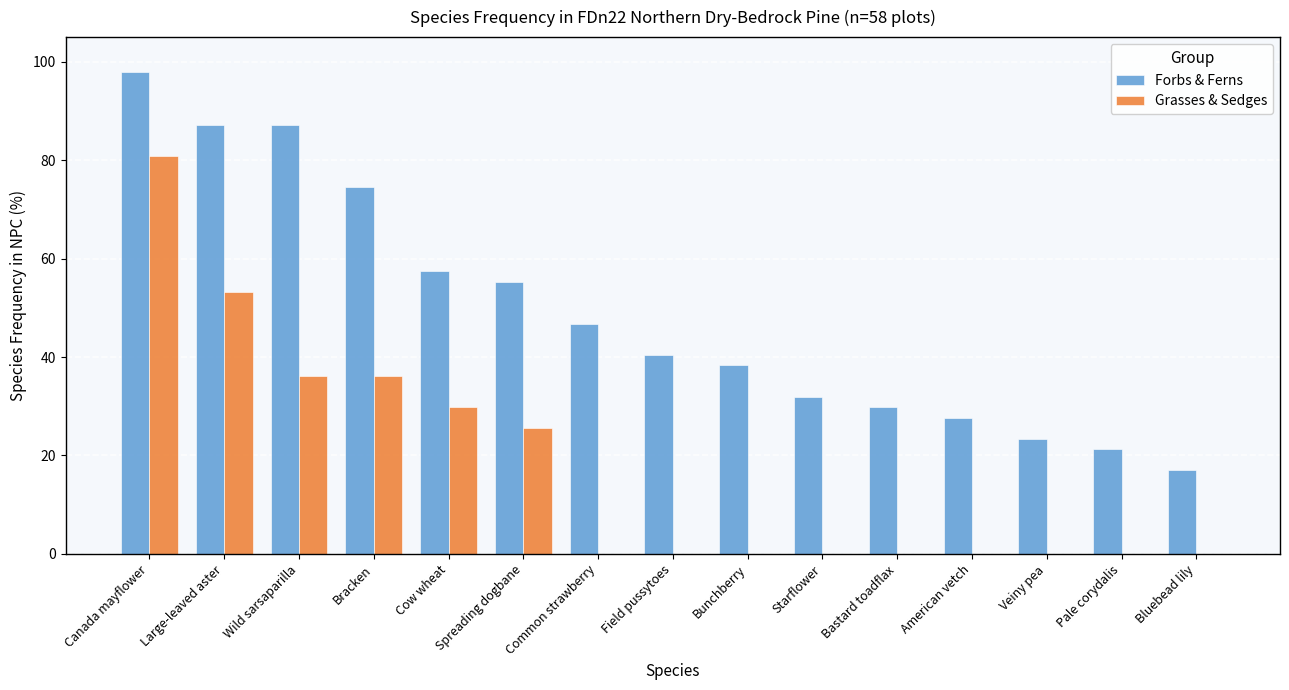

True or false: Grasses & Sedges has a value of 28.9 at Field pussytoes.

False